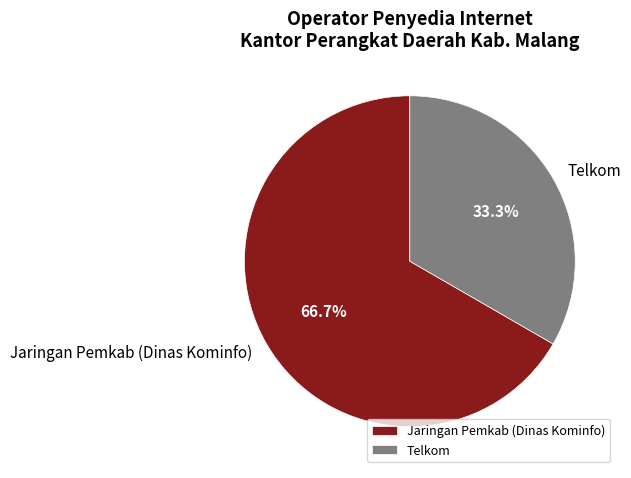

Count the number of slices in the pie.

2